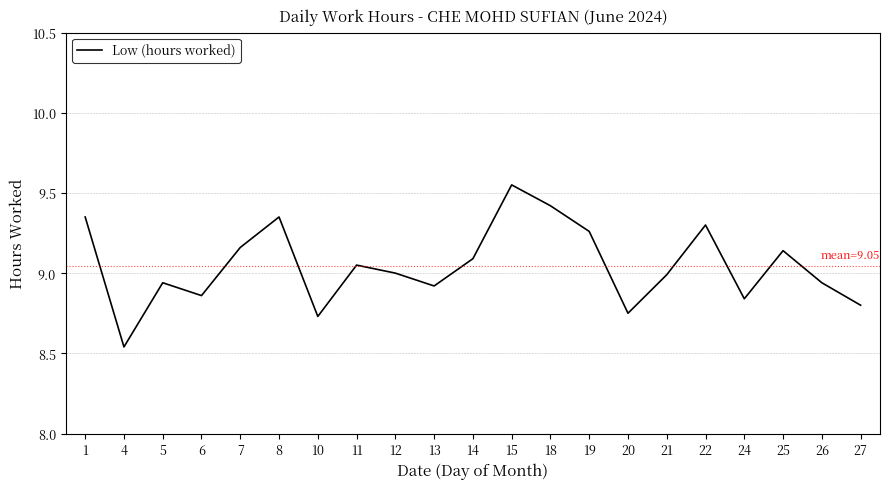

Which label corresponds to the largest value in the chart?

15